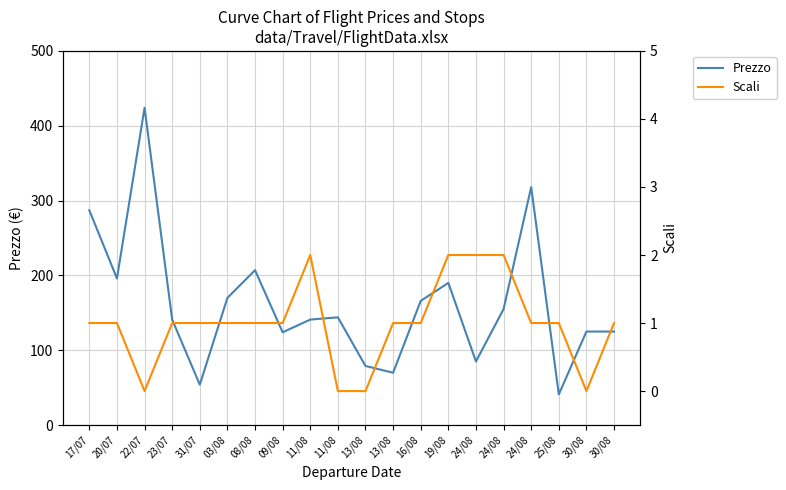

How many interior local valleys does the Prezzo series have?

6